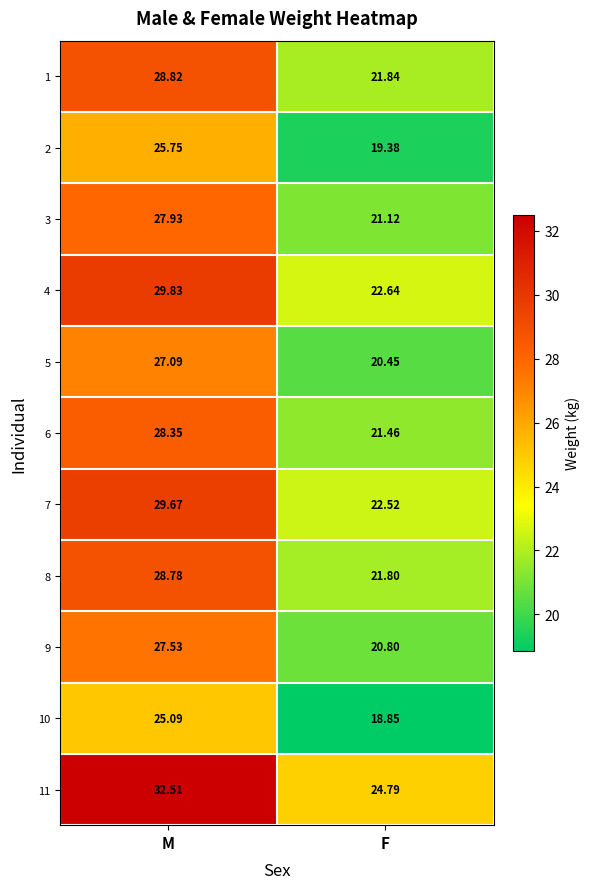

Where does the 10 series first go above 25?

M